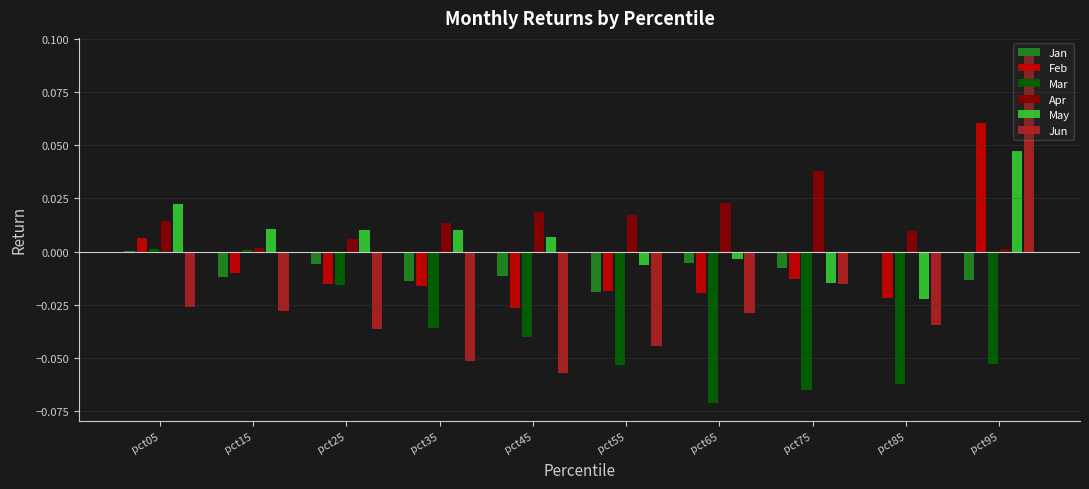

Which label corresponds to the largest value in the chart?

pct95